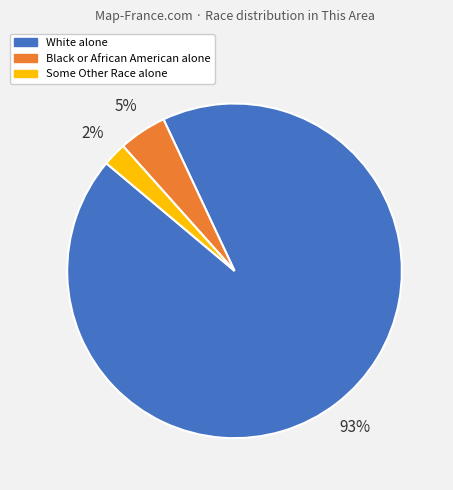

Is Black or African American alone the majority of the pie?

No